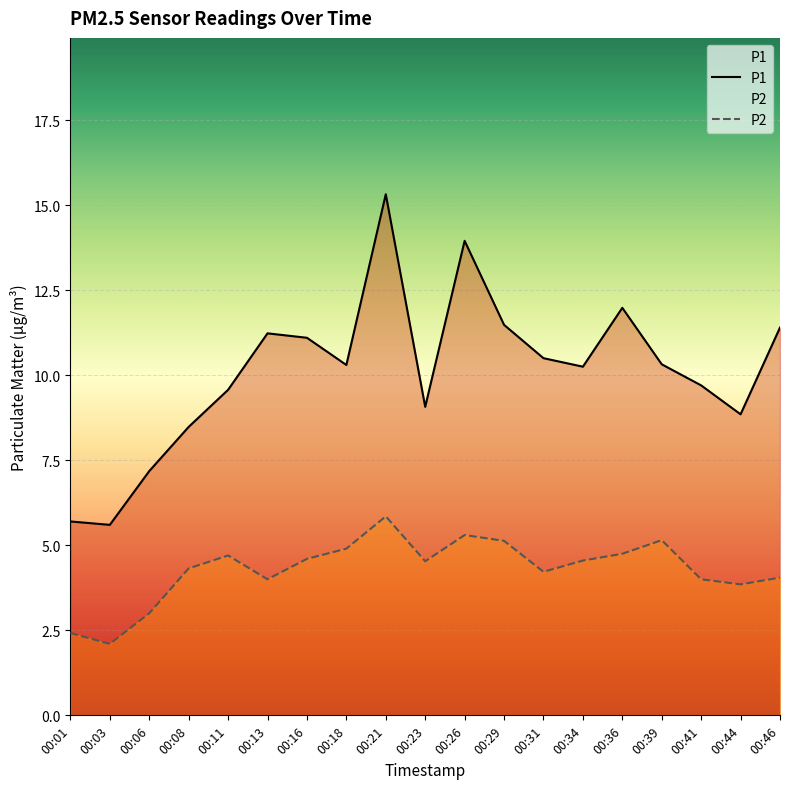

List the series in order of their peak value, lowest first.

P2, P1